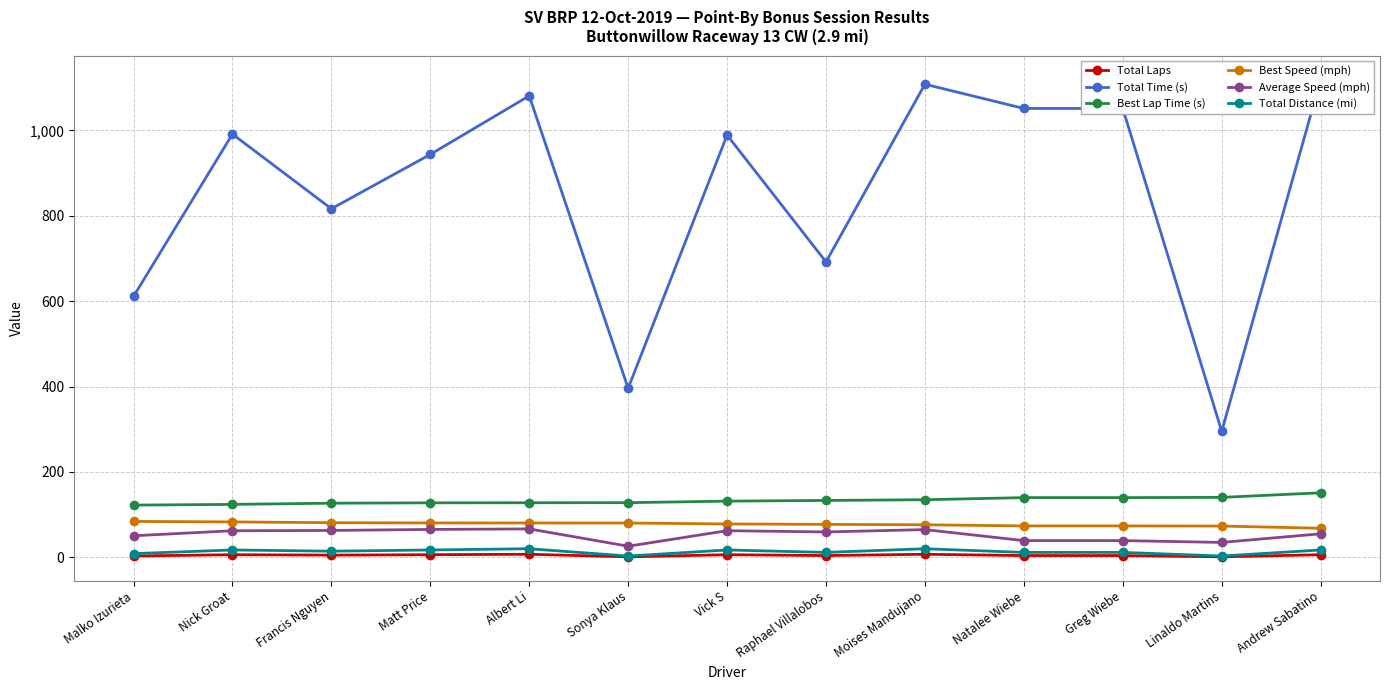

What value does the Total Distance (mi) series have at Moises Mandujano?

19.9